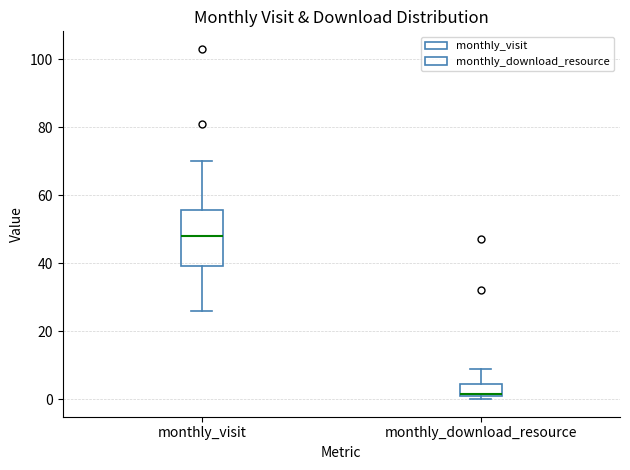

Which box's median line is the highest?

monthly_visit